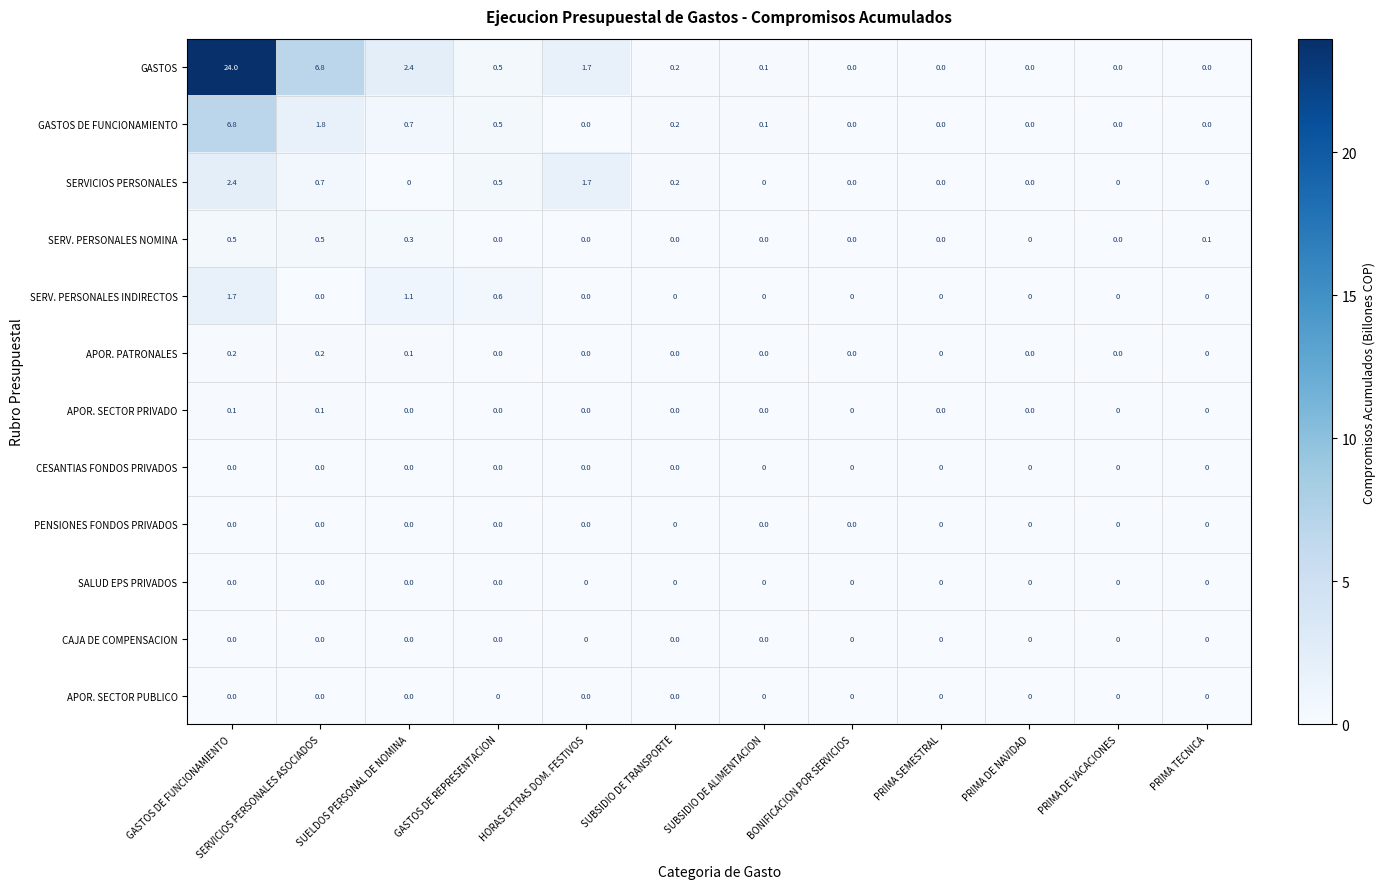

What is the total value across all series at HORAS EXTRAS DOM. FESTIVOS?

3.4